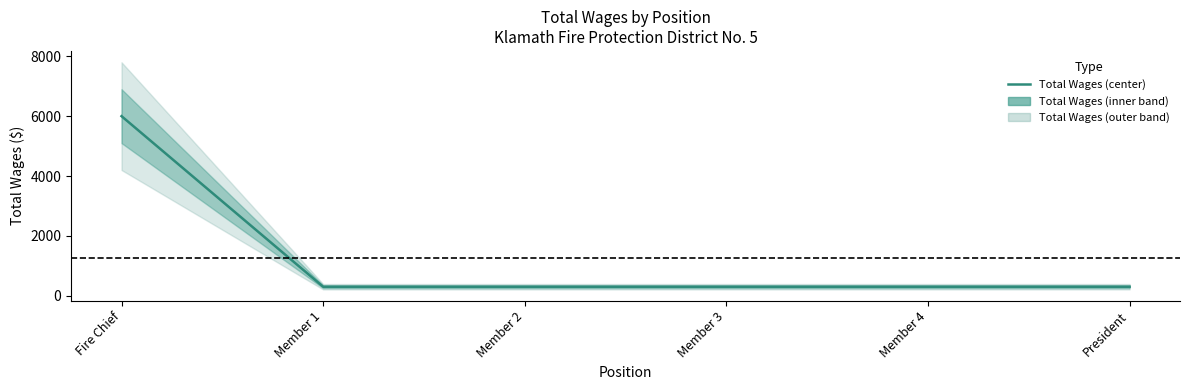

Reading left to right, transcribe all the data shown in this chart.

Fire Chief=6000	Member 1=300	Member 2=300	Member 3=300	Member 4=300	President=300